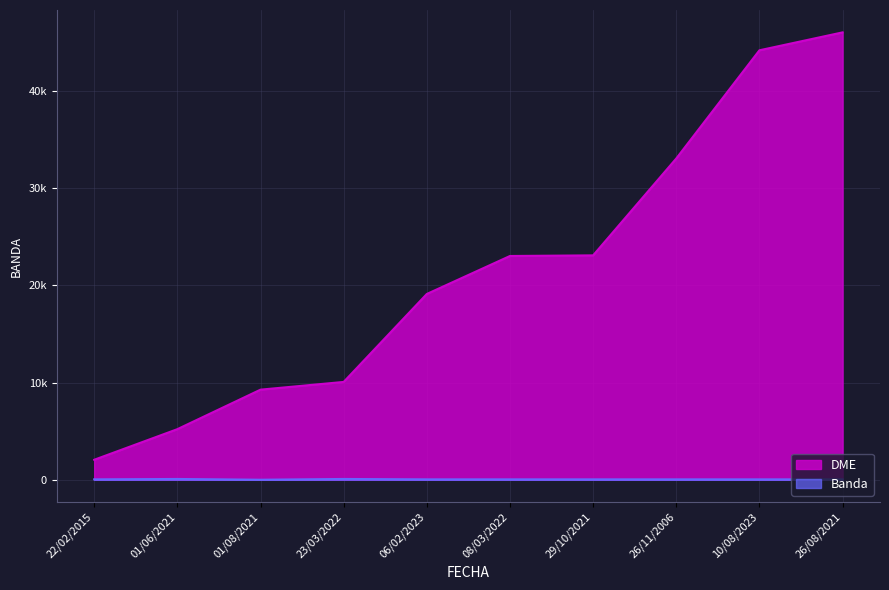

Is the value of Banda at 10/08/2023 greater than the value of DME at 06/02/2023?

No